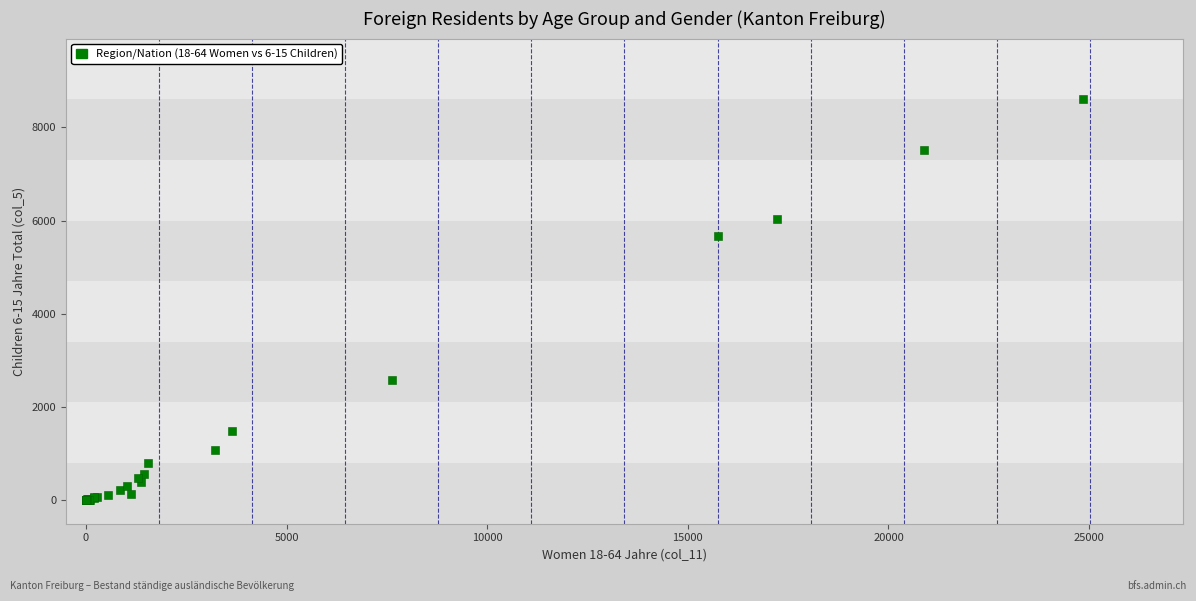

What Y value in the scatter plot is closest to 4306?

5675